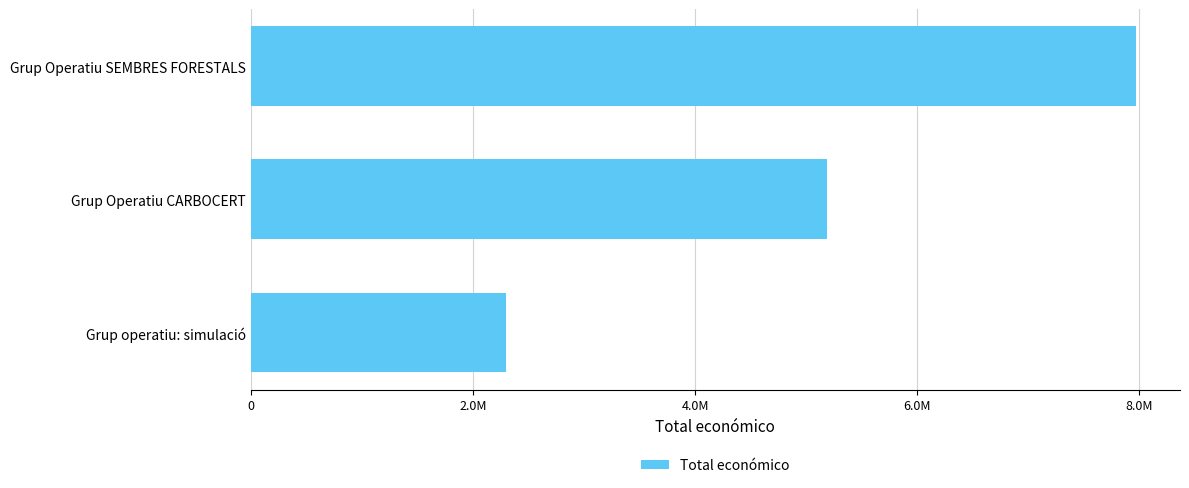

What is the greatest value displayed?

7967413